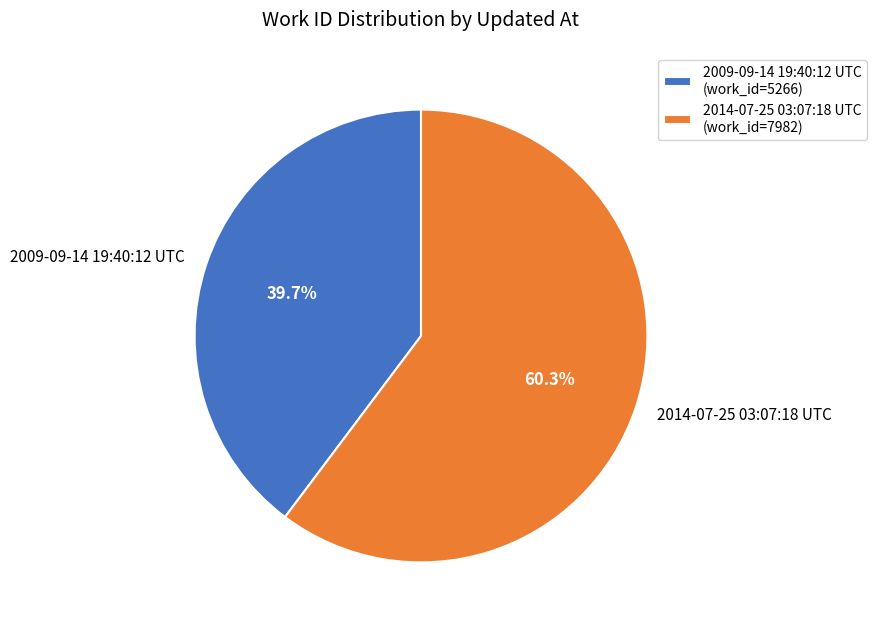

The 2014-07-25 03:07:18 UTC slice represents 60% of the pie. True or false?

True